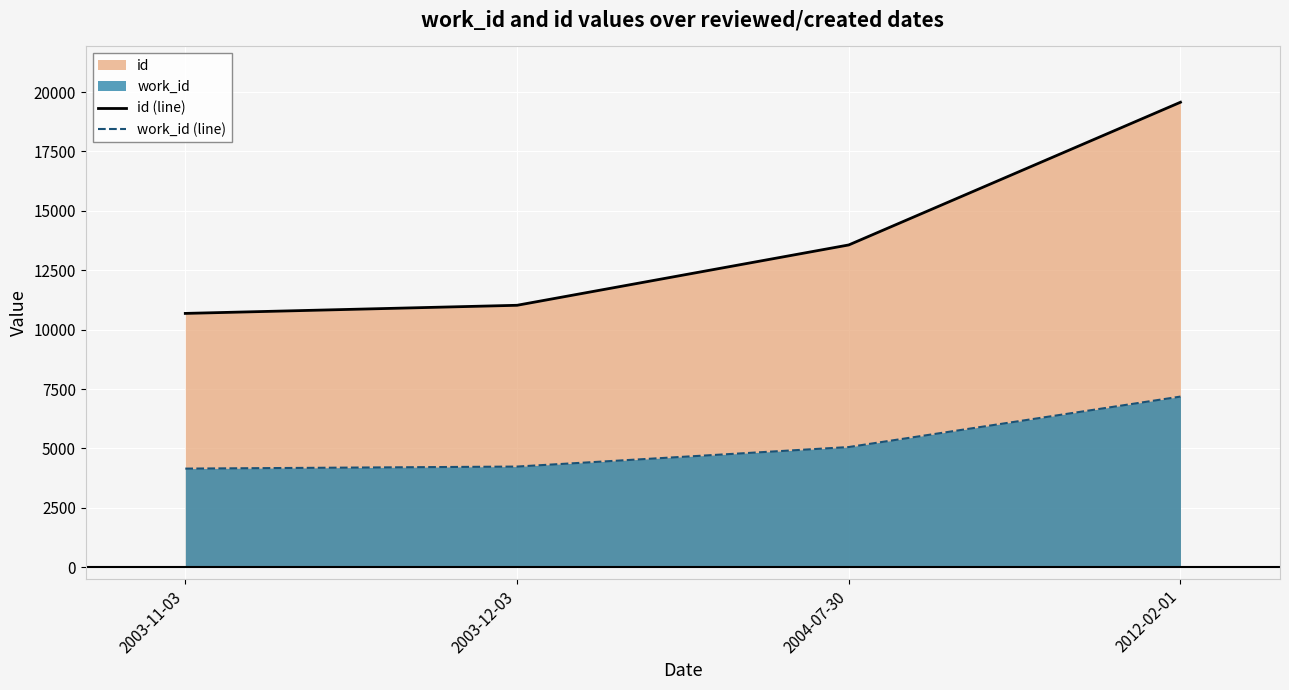

Which category has the lowest value in the work_id (line) series?

2003-11-03